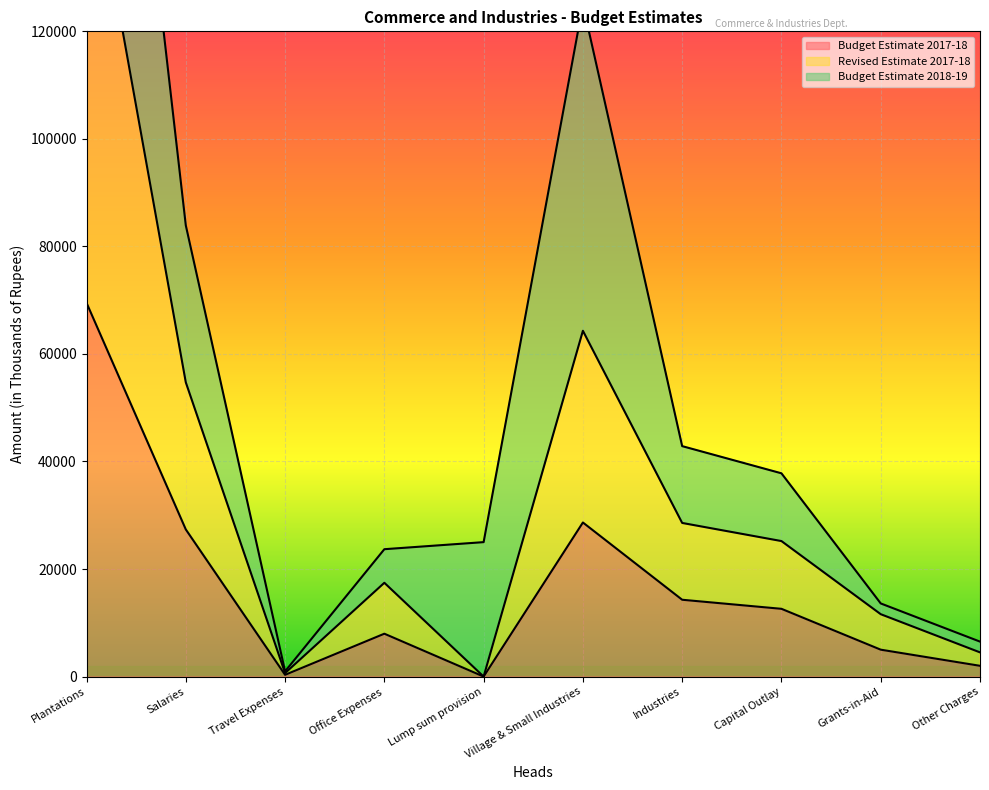

Is the value of Revised Estimate 2017-18 at Other Charges greater than the value of Budget Estimate 2017-18 at Capital Outlay?

No